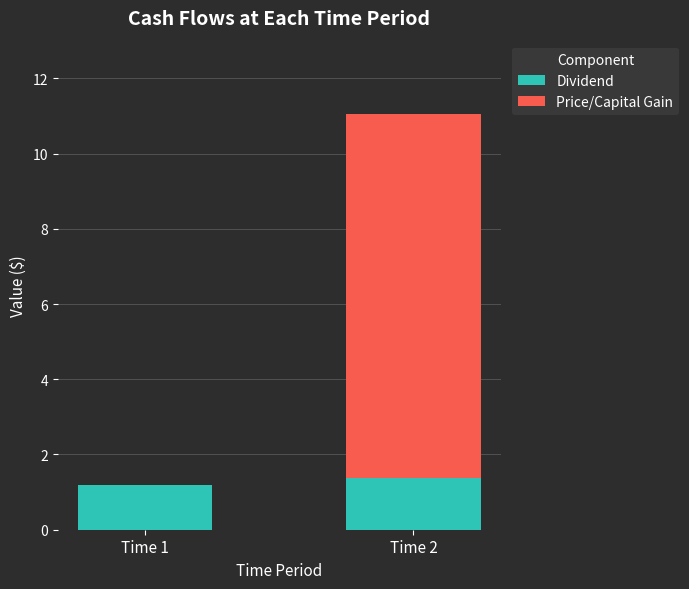

What is the sum of the Dividend values at Time 1 and Time 2?

2.6